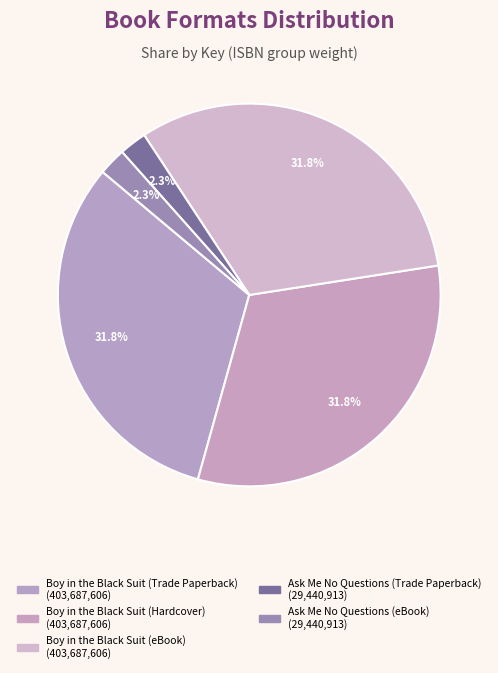

Which has a higher value, Boy in the Black Suit (Trade Paperback) or Boy in the Black Suit (Hardcover)?

Boy in the Black Suit (Trade Paperback)